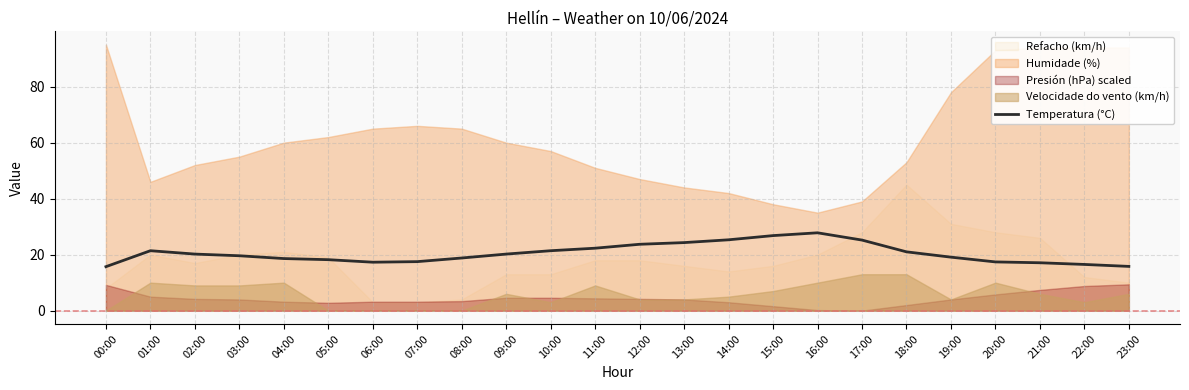

What is the difference between the second highest and second lowest values?

11.0